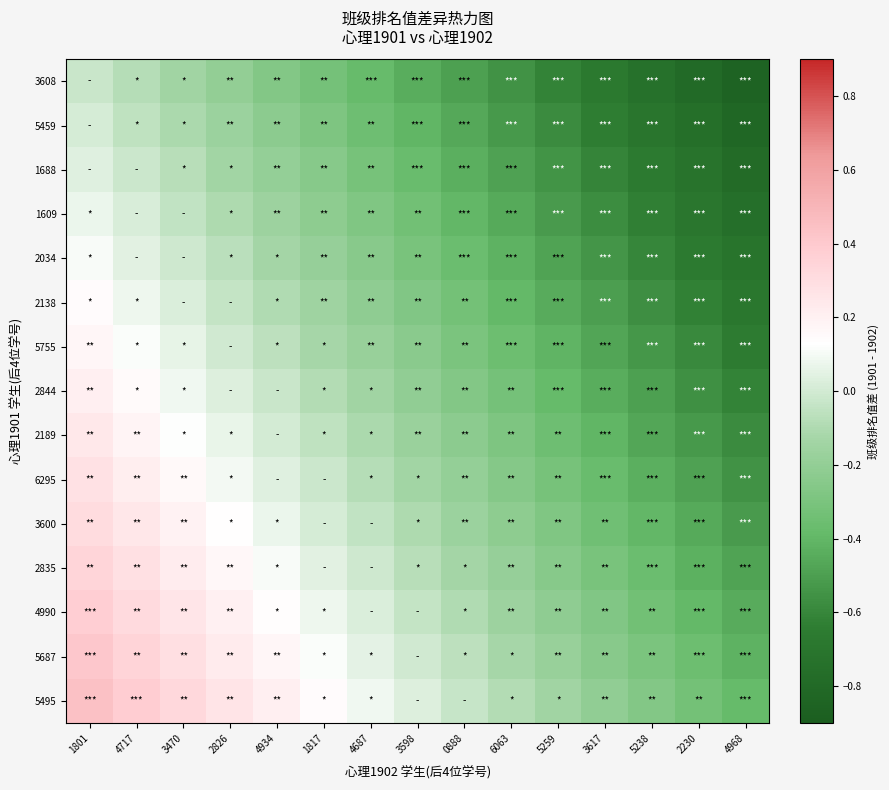

At how many categories does at least one series exceed 0?

8